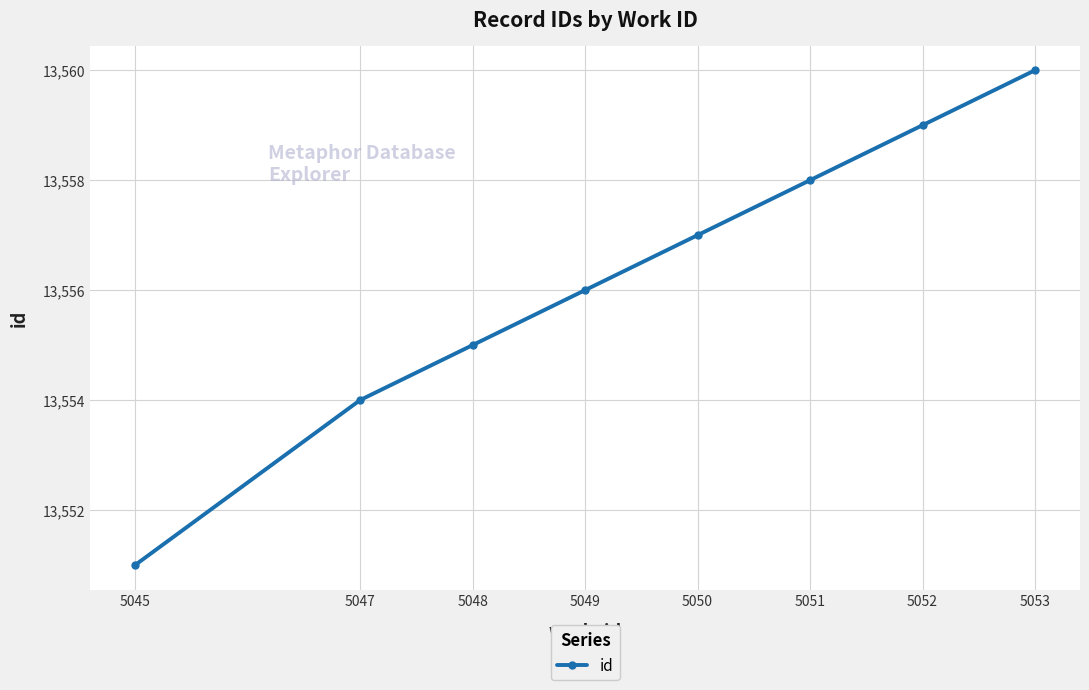

What is the difference between the maximum and minimum values?

9